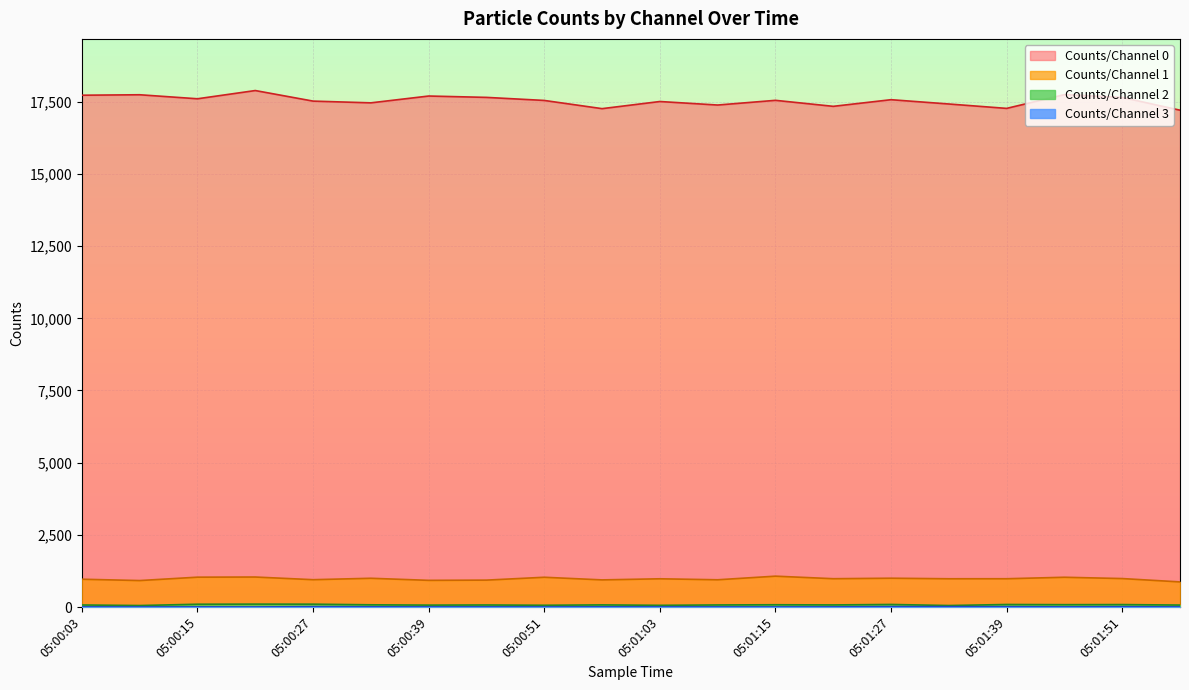

How many data points in Counts/Channel 3 are above 6?

7